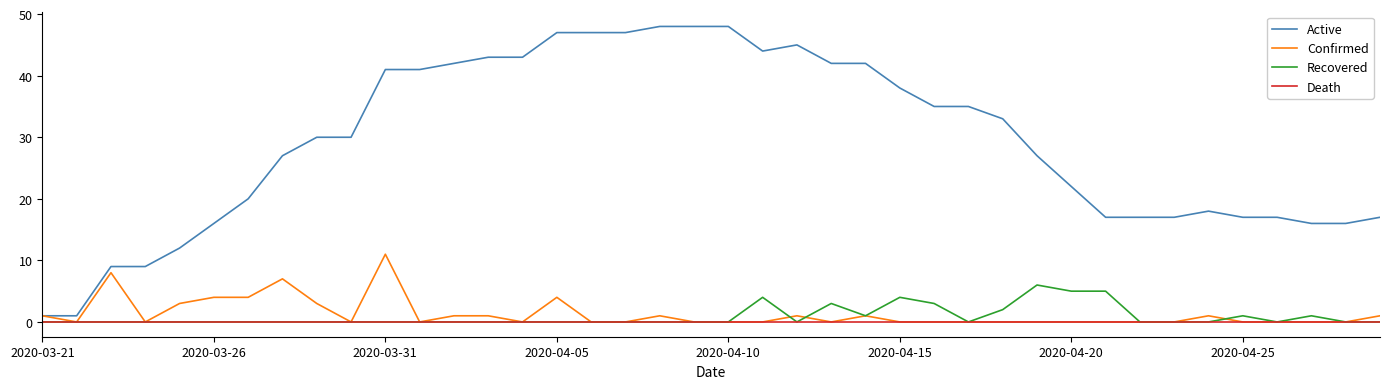

Which series has the largest total across all categories?

Active